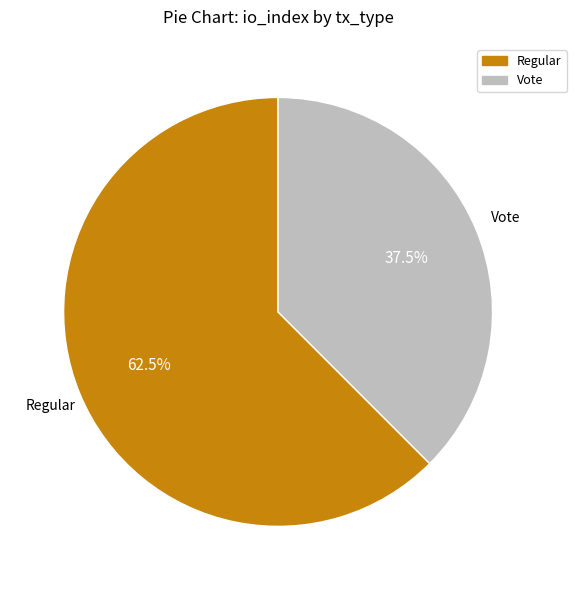

Approximately how many times larger is the value at Regular compared to Vote?

1.7